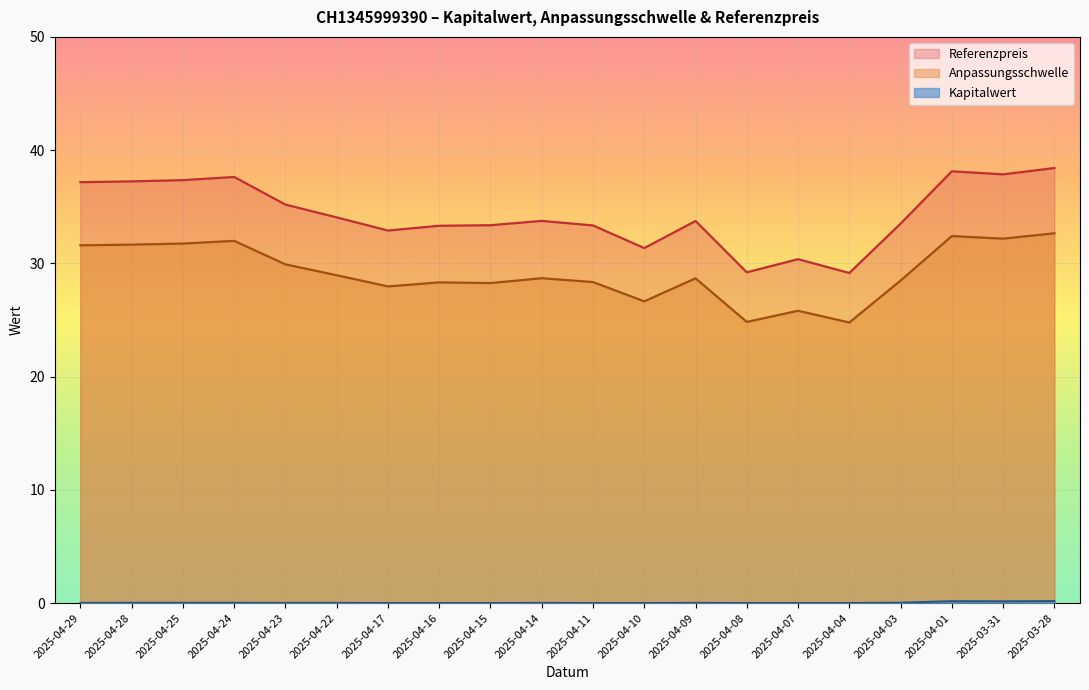

What is the difference between the Kapitalwert values at 2025-04-01 and 2025-04-07?

0.2